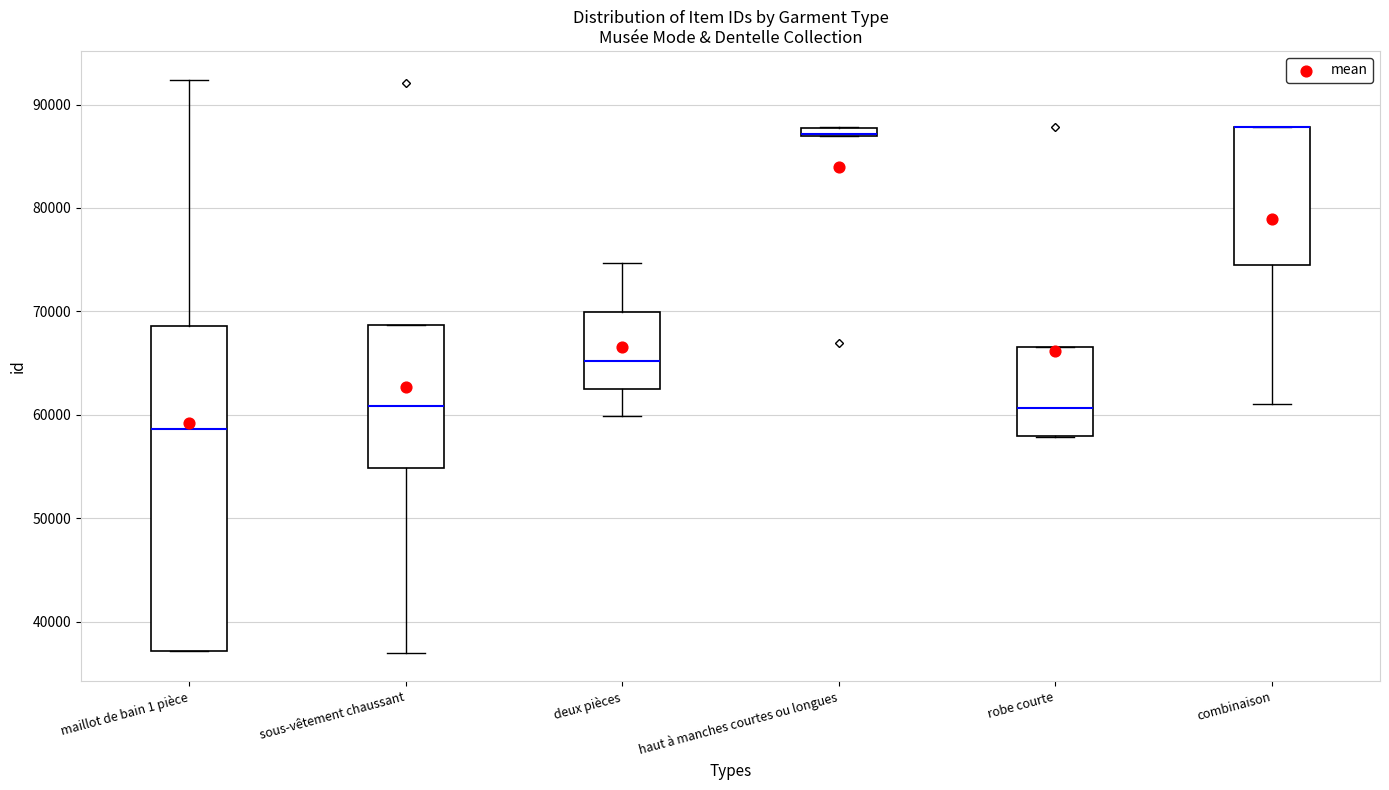

Where is the upper edge of the box for maillot de bain 1 pièce on the y-axis? The values are not printed on the chart, so give them approximately, as read against the axis.

69000